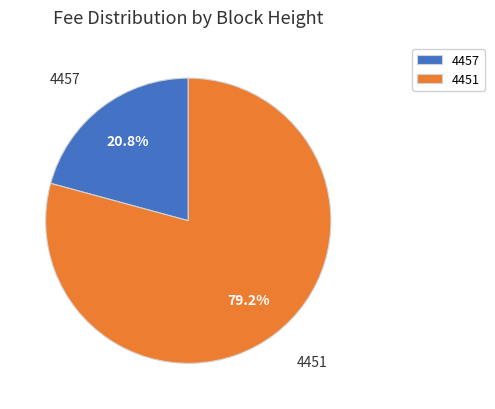

Is 4451 the majority of the pie?

Yes